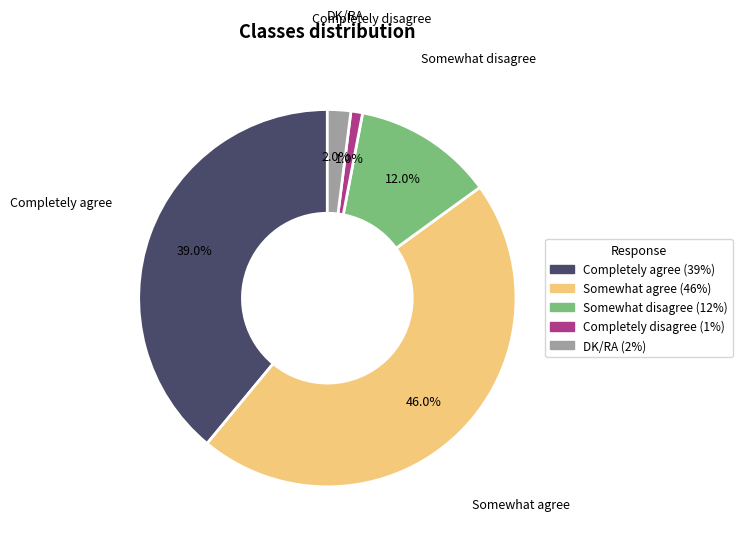

Rank the categories by value from highest to lowest.

Somewhat agree, Completely agree, Somewhat disagree, DK/RA, Completely disagree